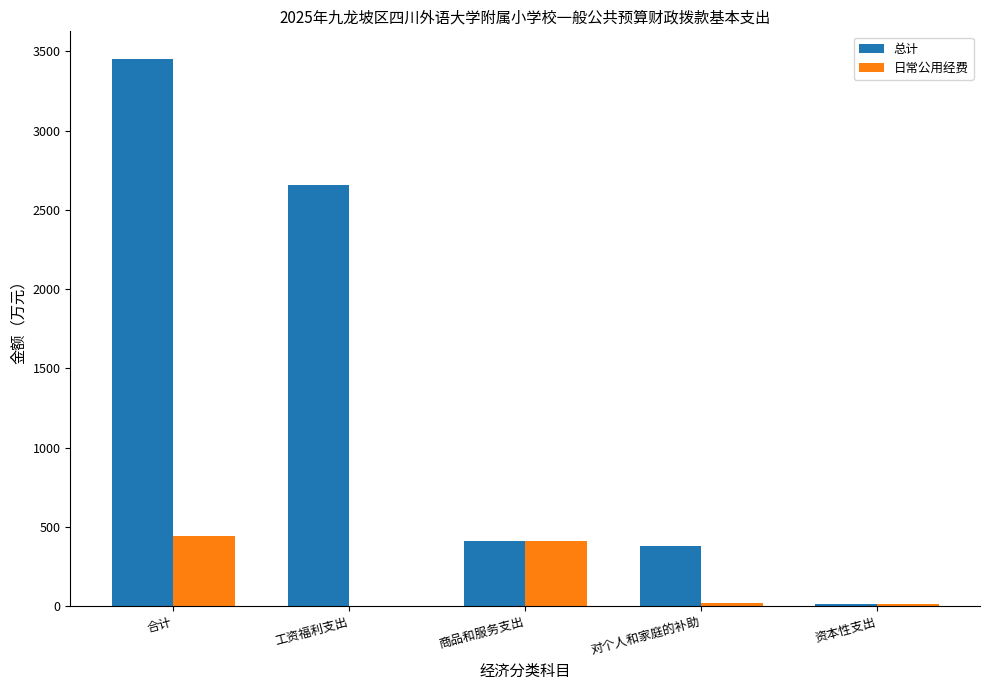

What is the highest value of the 日常公用经费 series?

441.8